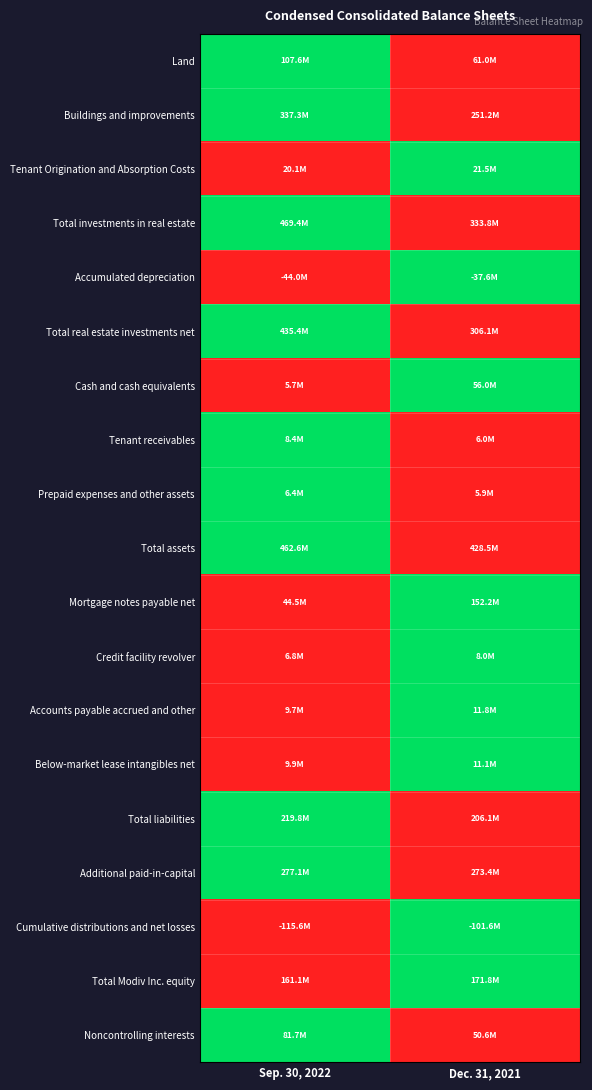

What is the difference between the highest and lowest values at Dec. 31, 2021?

1